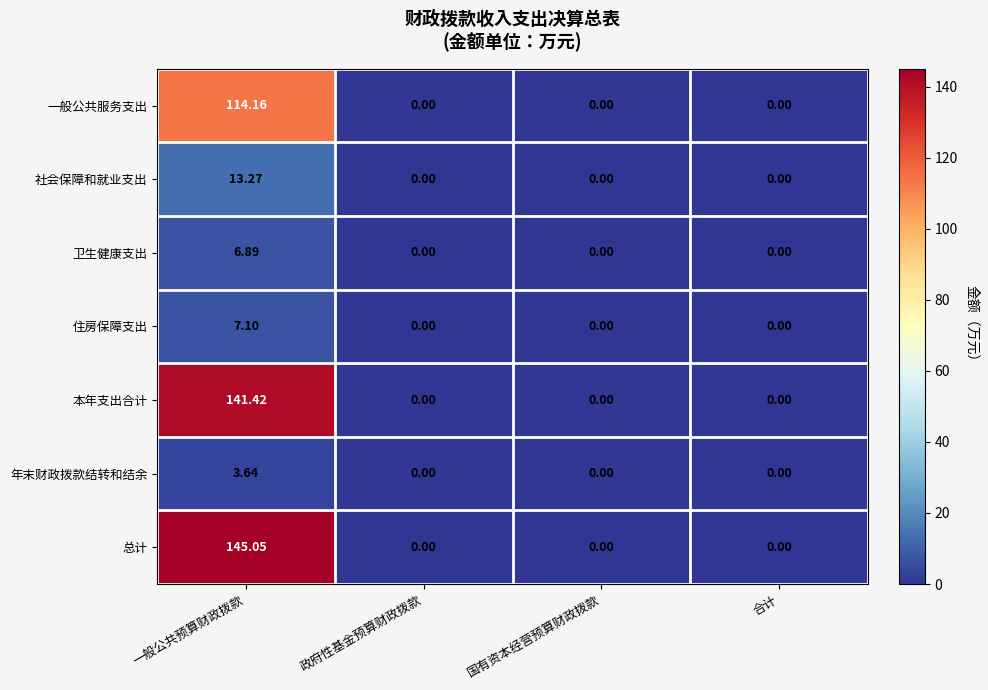

At which category is the sum across all series the highest?

一般公共预算财政拨款